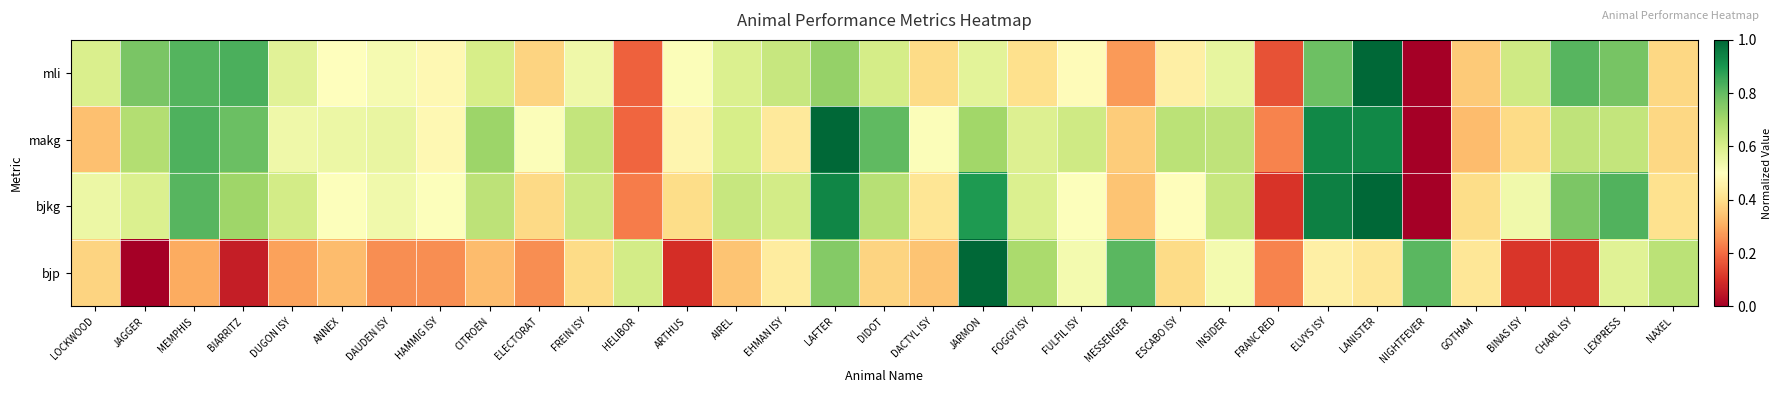

Reading right to left, transcribe all the data shown in this chart.

mli: NAXEL=0.4	LEXPRESS=0.8	CHARL ISY=0.8	BINAS ISY=0.6	GOTHAM=0.4	NIGHTFEVER=0.0	LANISTER=1.0	ELVYS ISY=0.8	FRANC RED=0.2	INSIDER=0.6	ESCABO ISY=0.5	MESSENGER=0.3	FULFIL ISY=0.5	FOGGY ISY=0.4	JARMON=0.6	DACTYL ISY=0.4	DIDOT=0.6	LAFTER=0.7	EHMAN ISY=0.6	AIREL=0.6	ARTHUS=0.5	HELIBOR=0.2	FREIN ISY=0.5	ELECTORAT=0.4	CITROEN=0.6	HAMMIG ISY=0.5	DAUDEN ISY=0.5	ANNEX=0.5	DUGON ISY=0.6	BIARRITZ=0.8	MEMPHIS=0.8	JAGGER=0.8	LOCKWOOD=0.6
makg: NAXEL=0.4	LEXPRESS=0.6	CHARL ISY=0.6	BINAS ISY=0.4	GOTHAM=0.3	NIGHTFEVER=0.0	LANISTER=0.9	ELVYS ISY=0.9	FRANC RED=0.2	INSIDER=0.6	ESCABO ISY=0.7	MESSENGER=0.4	FULFIL ISY=0.6	FOGGY ISY=0.6	JARMON=0.7	DACTYL ISY=0.5	DIDOT=0.8	LAFTER=1.0	EHMAN ISY=0.4	AIREL=0.6	ARTHUS=0.5	HELIBOR=0.2	FREIN ISY=0.6	ELECTORAT=0.5	CITROEN=0.7	HAMMIG ISY=0.5	DAUDEN ISY=0.6	ANNEX=0.5	DUGON ISY=0.5	BIARRITZ=0.8	MEMPHIS=0.8	JAGGER=0.7	LOCKWOOD=0.3
bjkg: NAXEL=0.4	LEXPRESS=0.8	CHARL ISY=0.8	BINAS ISY=0.5	GOTHAM=0.4	NIGHTFEVER=0.0	LANISTER=1.0	ELVYS ISY=0.9	FRANC RED=0.1	INSIDER=0.6	ESCABO ISY=0.5	MESSENGER=0.3	FULFIL ISY=0.5	FOGGY ISY=0.6	JARMON=0.9	DACTYL ISY=0.4	DIDOT=0.7	LAFTER=0.9	EHMAN ISY=0.6	AIREL=0.6	ARTHUS=0.4	HELIBOR=0.2	FREIN ISY=0.6	ELECTORAT=0.4	CITROEN=0.7	HAMMIG ISY=0.5	DAUDEN ISY=0.5	ANNEX=0.5	DUGON ISY=0.6	BIARRITZ=0.7	MEMPHIS=0.8	JAGGER=0.6	LOCKWOOD=0.5
bjp: NAXEL=0.7	LEXPRESS=0.6	CHARL ISY=0.1	BINAS ISY=0.1	GOTHAM=0.4	NIGHTFEVER=0.8	LANISTER=0.4	ELVYS ISY=0.5	FRANC RED=0.2	INSIDER=0.5	ESCABO ISY=0.4	MESSENGER=0.8	FULFIL ISY=0.5	FOGGY ISY=0.7	JARMON=1.0	DACTYL ISY=0.3	DIDOT=0.4	LAFTER=0.8	EHMAN ISY=0.4	AIREL=0.3	ARTHUS=0.1	HELIBOR=0.6	FREIN ISY=0.4	ELECTORAT=0.2	CITROEN=0.3	HAMMIG ISY=0.2	DAUDEN ISY=0.2	ANNEX=0.3	DUGON ISY=0.3	BIARRITZ=0.1	MEMPHIS=0.3	JAGGER=0.0	LOCKWOOD=0.4